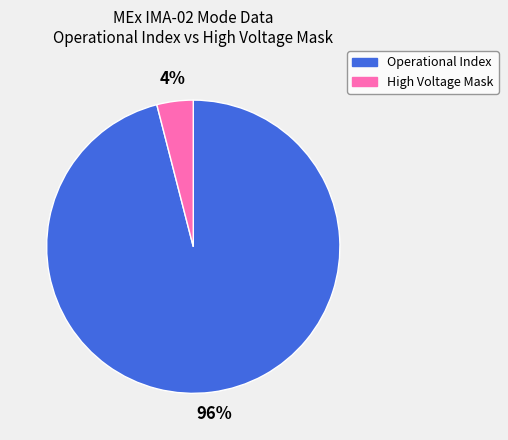

Count the number of slices in the pie.

2